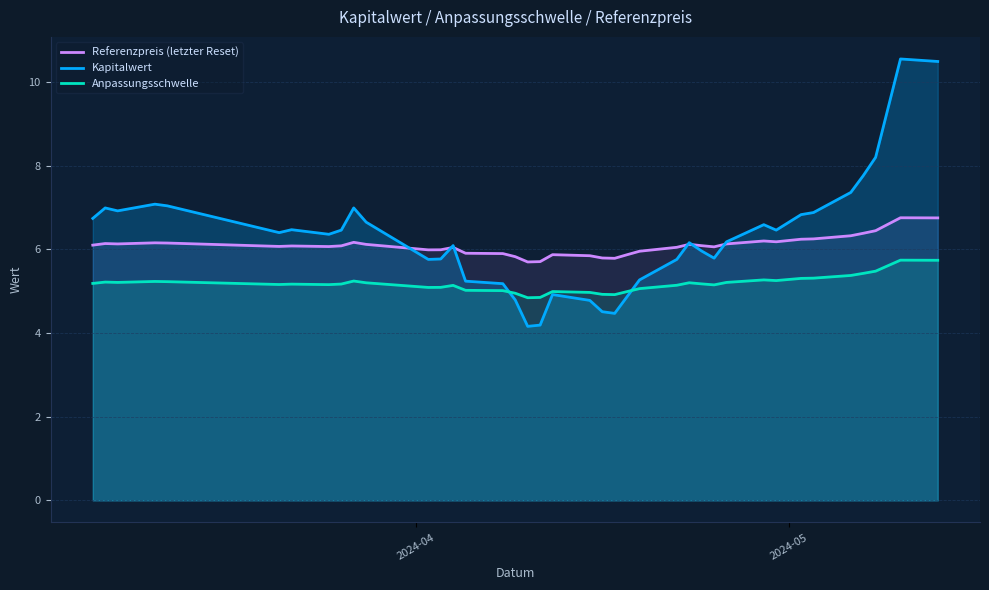

Which series has the widest spread of values?

Kapitalwert